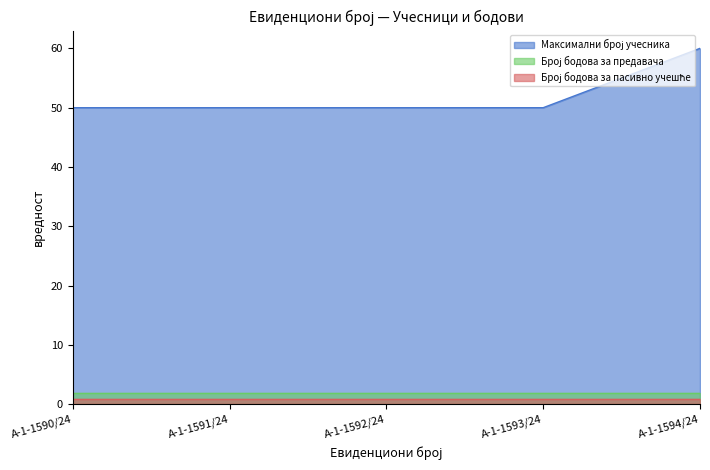

Count the number of categories in the chart.

5